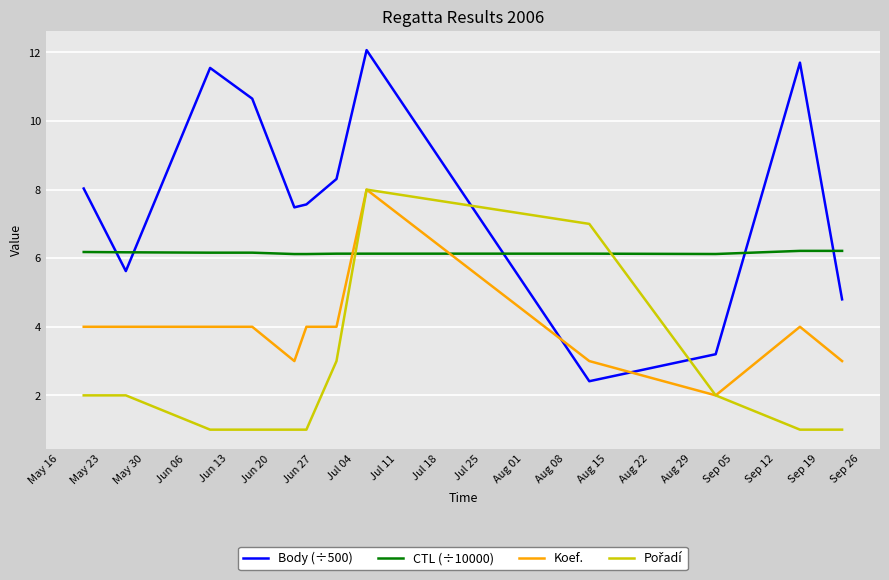

What is the minimum value for Body (÷500)?

2.4